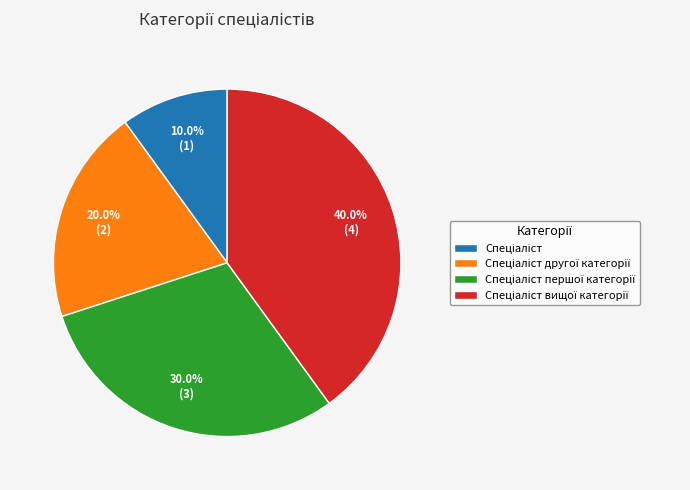

Does any single category account for the majority?

No